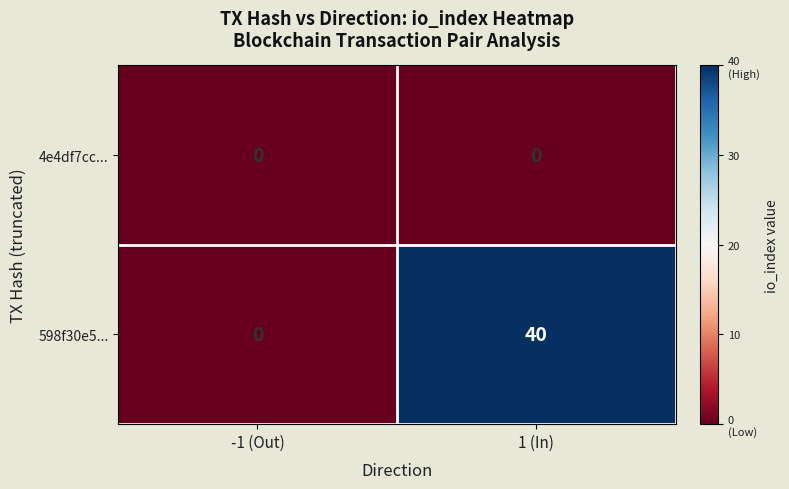

Count the number of data series in this chart.

2